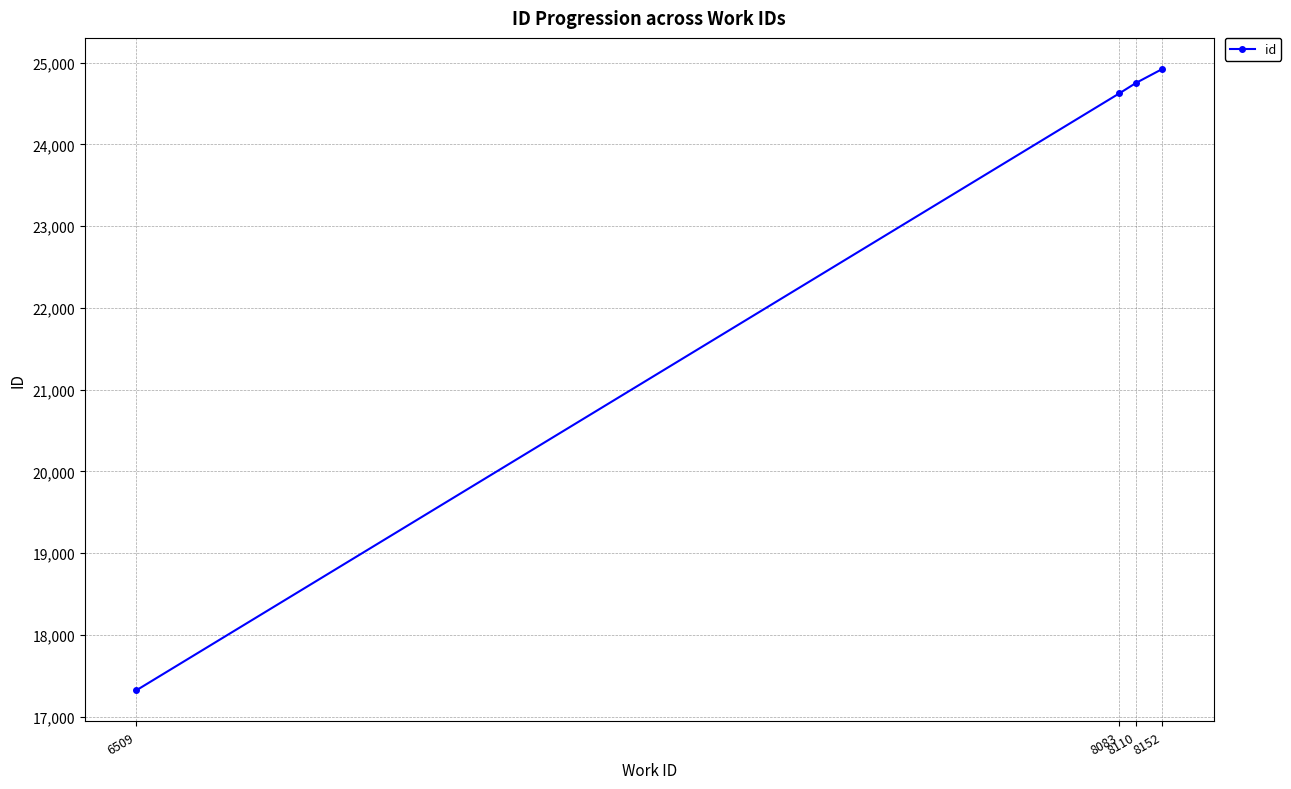

What is the greatest value displayed?

24922